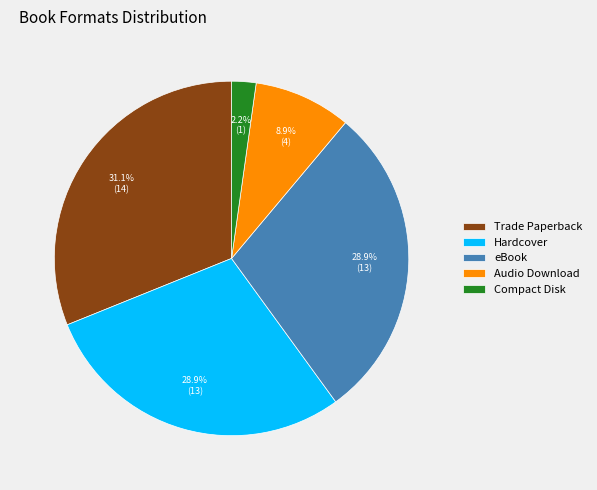

What is the largest slice in the pie chart?

Trade Paperback